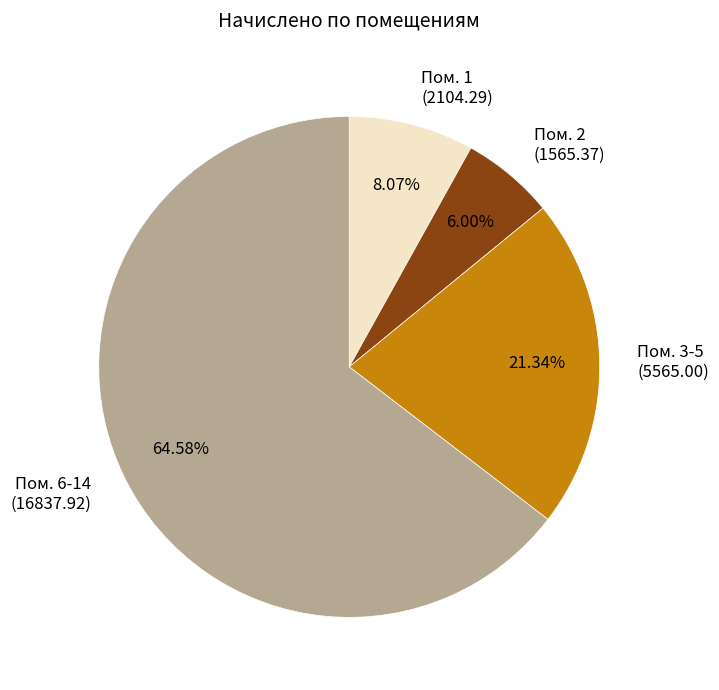

Approximately how many times larger is the value at Пом. 3-5 compared to Пом. 1?

2.6